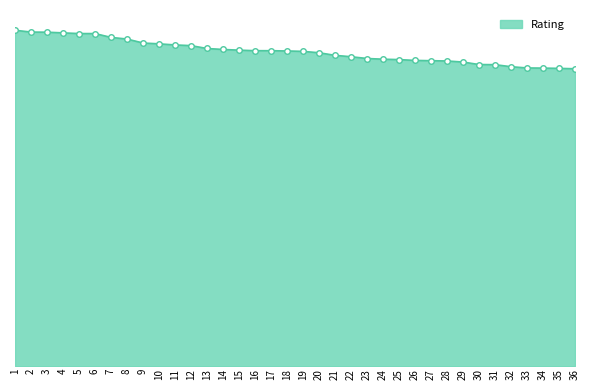

What is the greatest value displayed?

2452